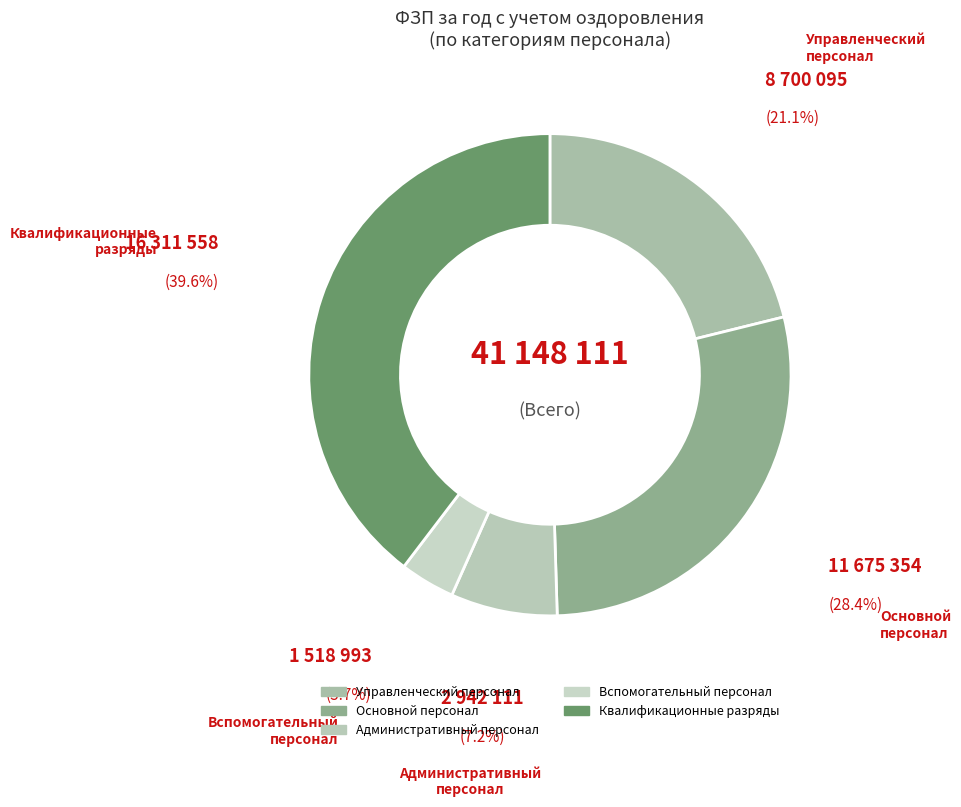

Do Основной персонал and Вспомогательный персонал together represent more than half of the pie?

No